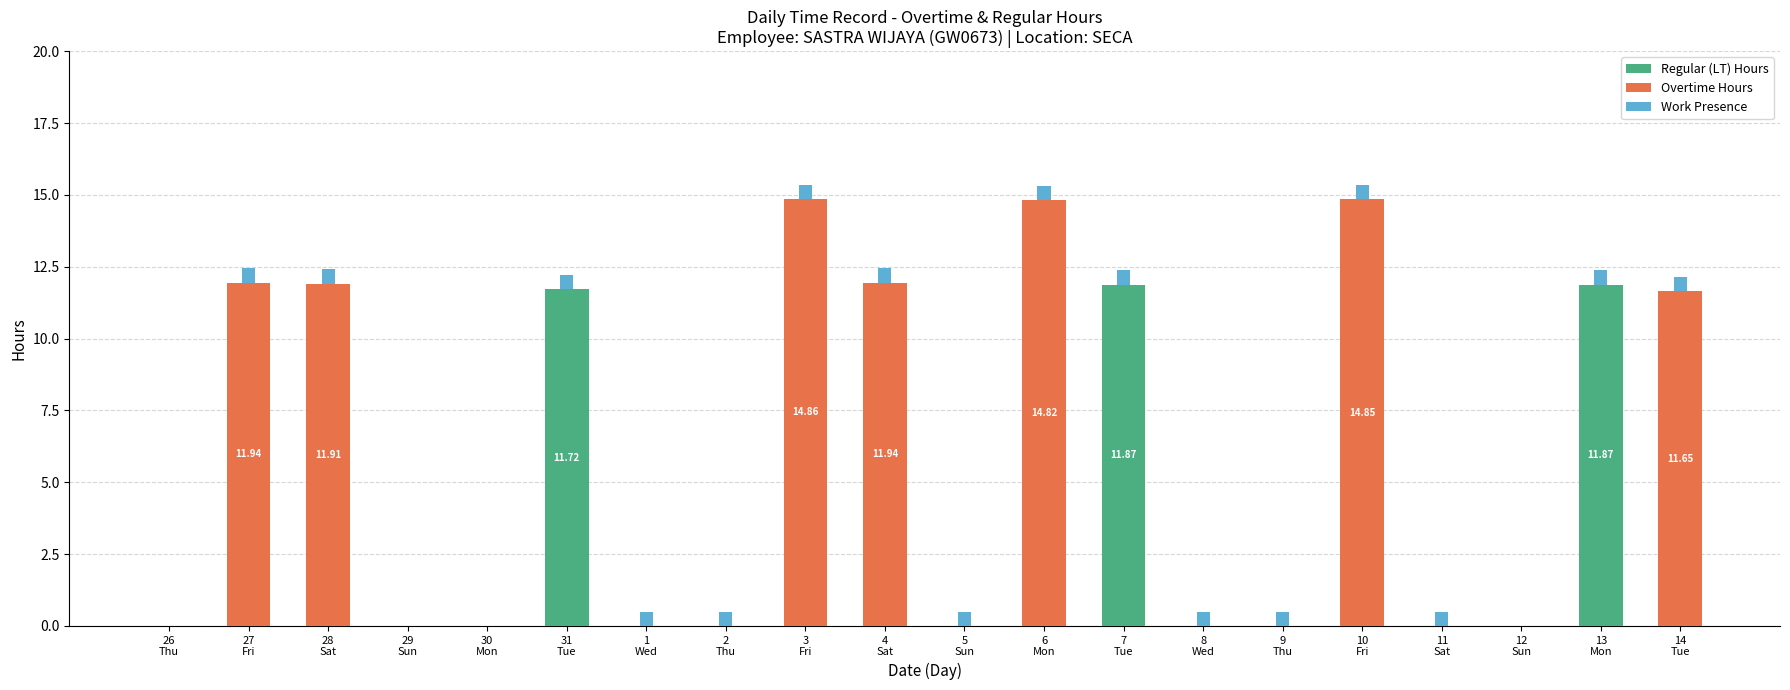

At which category is the sum across all series the highest?

3
Fri